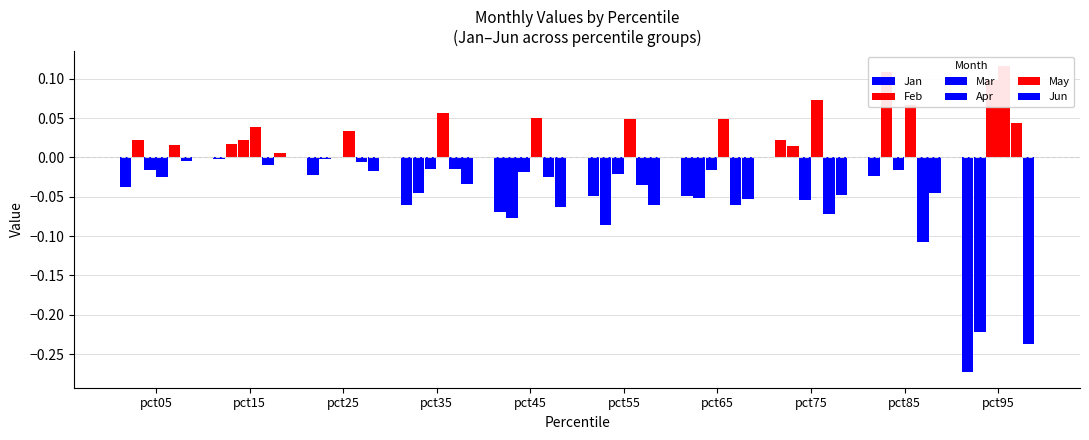

Which label corresponds to the smallest value in the chart?

pct95